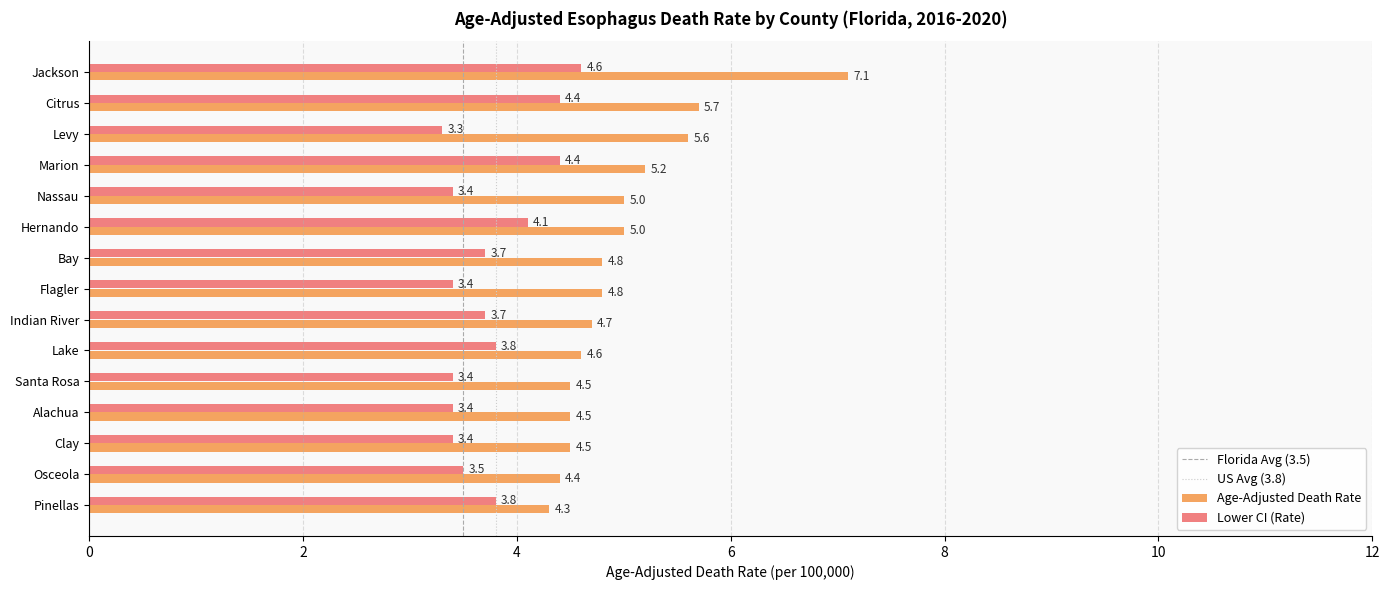

Rank the series by their average value, from highest to lowest.

Age-Adjusted Death Rate, Lower CI (Rate)